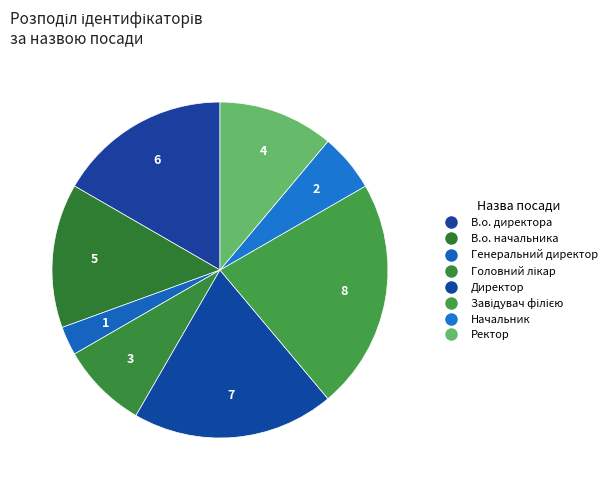

Count the number of slices in the pie.

8